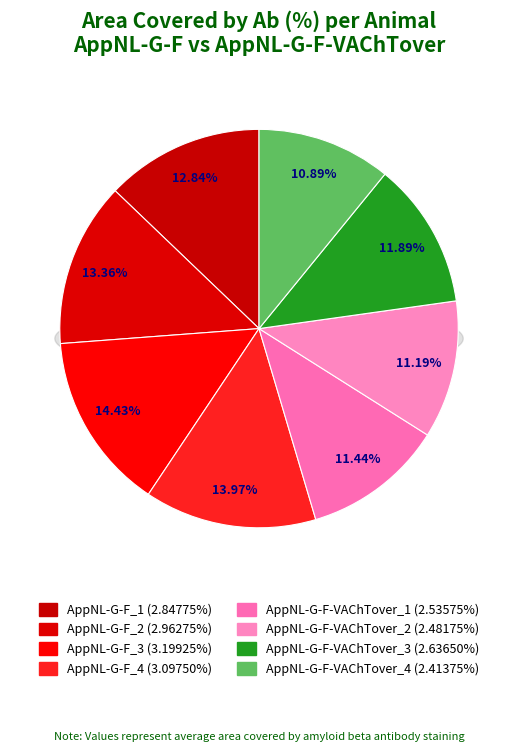

Count the number of slices in the pie.

8